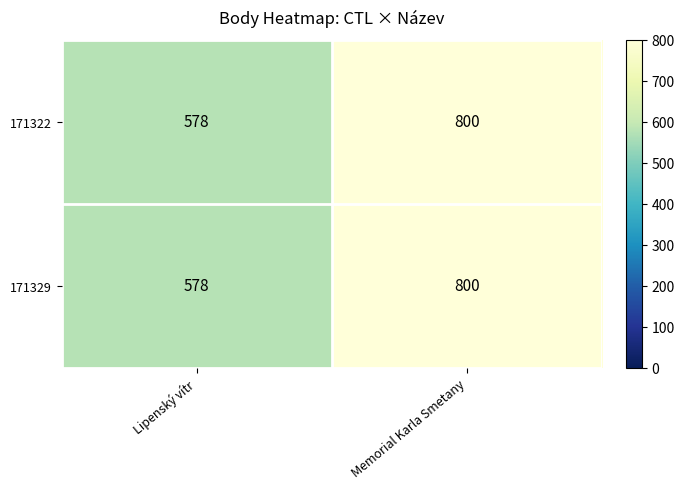

What is the average value of the 171322 series?

689